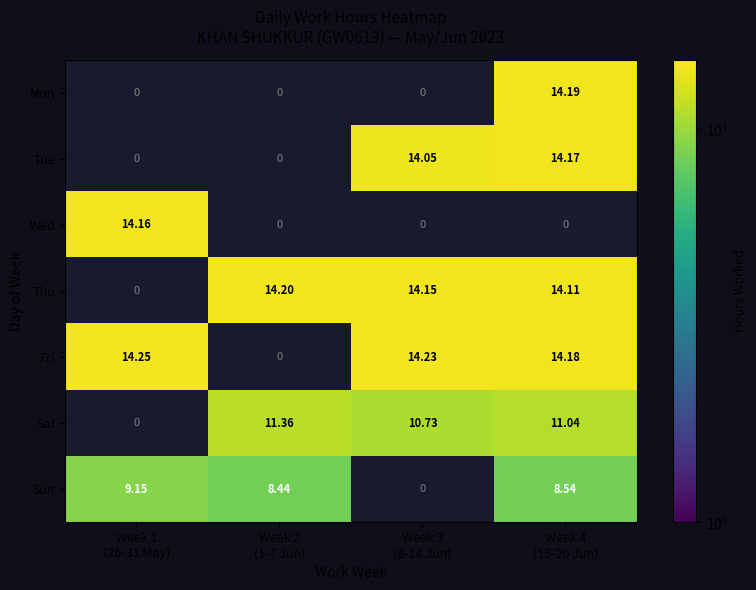

Rank the series by their maximum value, from highest to lowest.

Fri, Thu, Mon, Tue, Wed, Sat, Sun